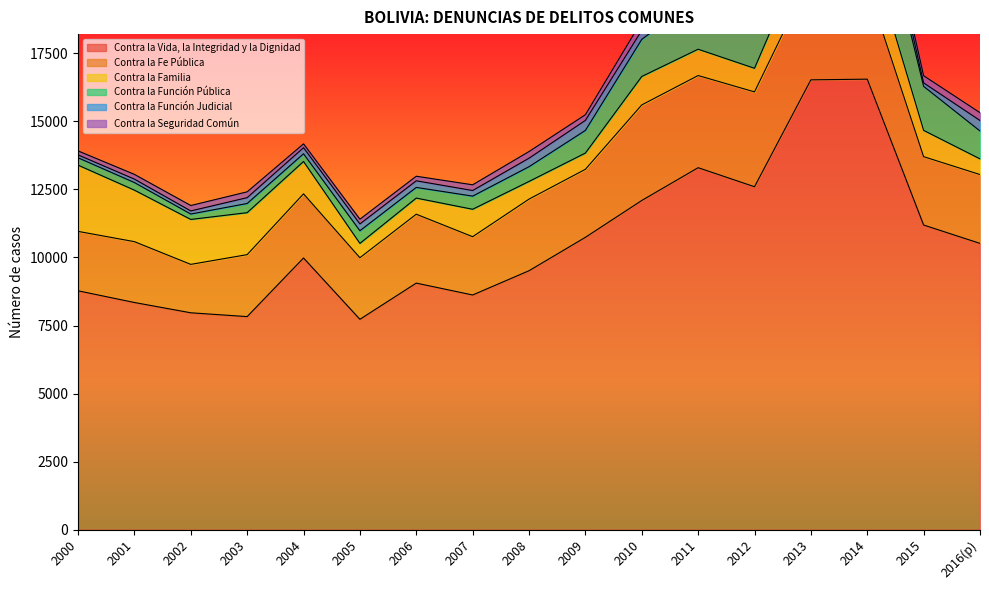

What is the minimum value for Contra la Vida, la Integridad y la Dignidad?

7728